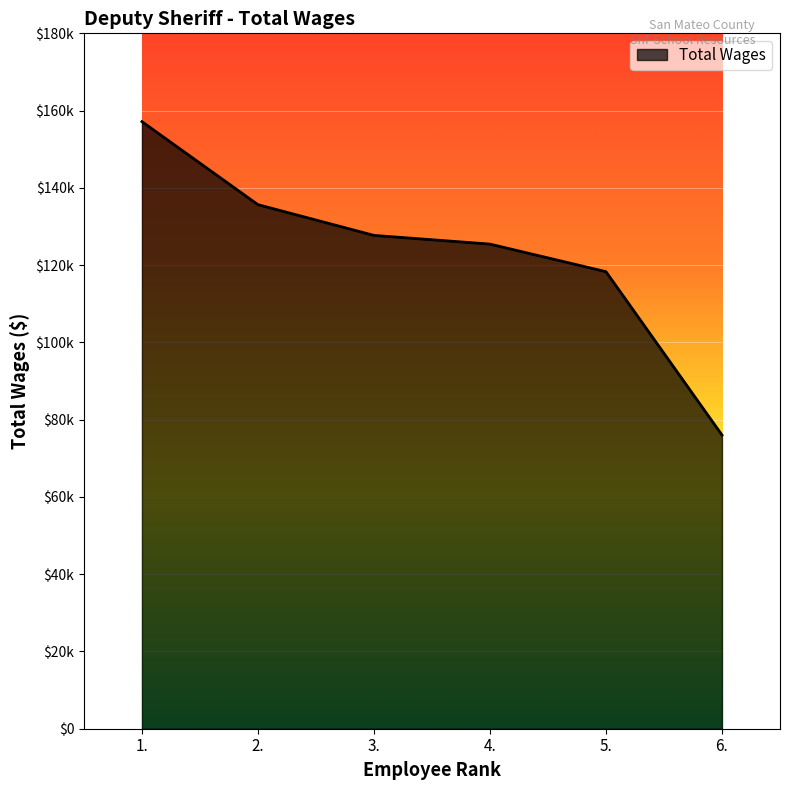

Reading right to left, extract all data points from this chart.

6.=76020	5.=118304	4.=125441	3.=127698	2.=135653	1.=157149